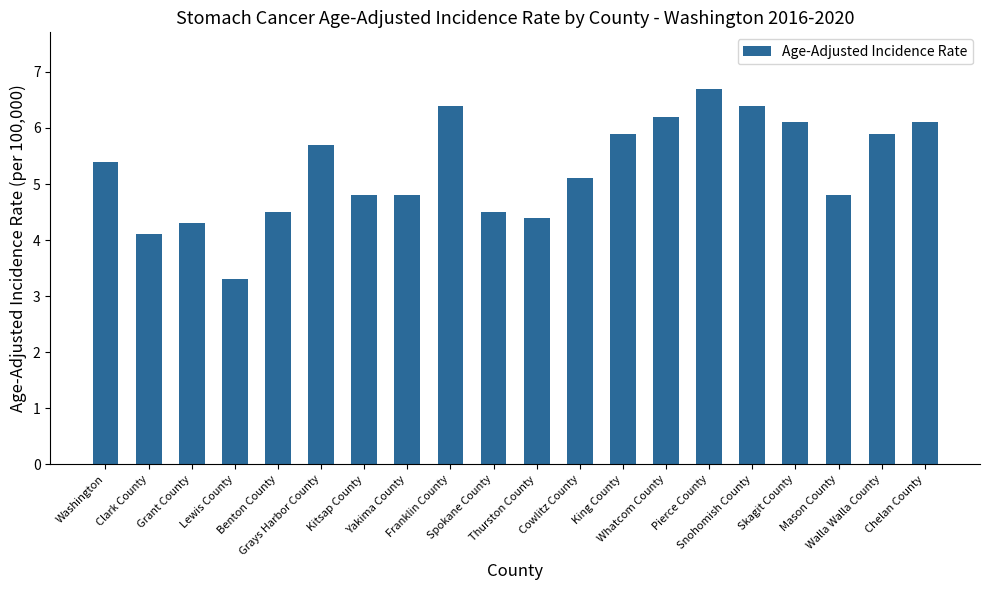

What is the value of the 1st bar from the left?

5.4